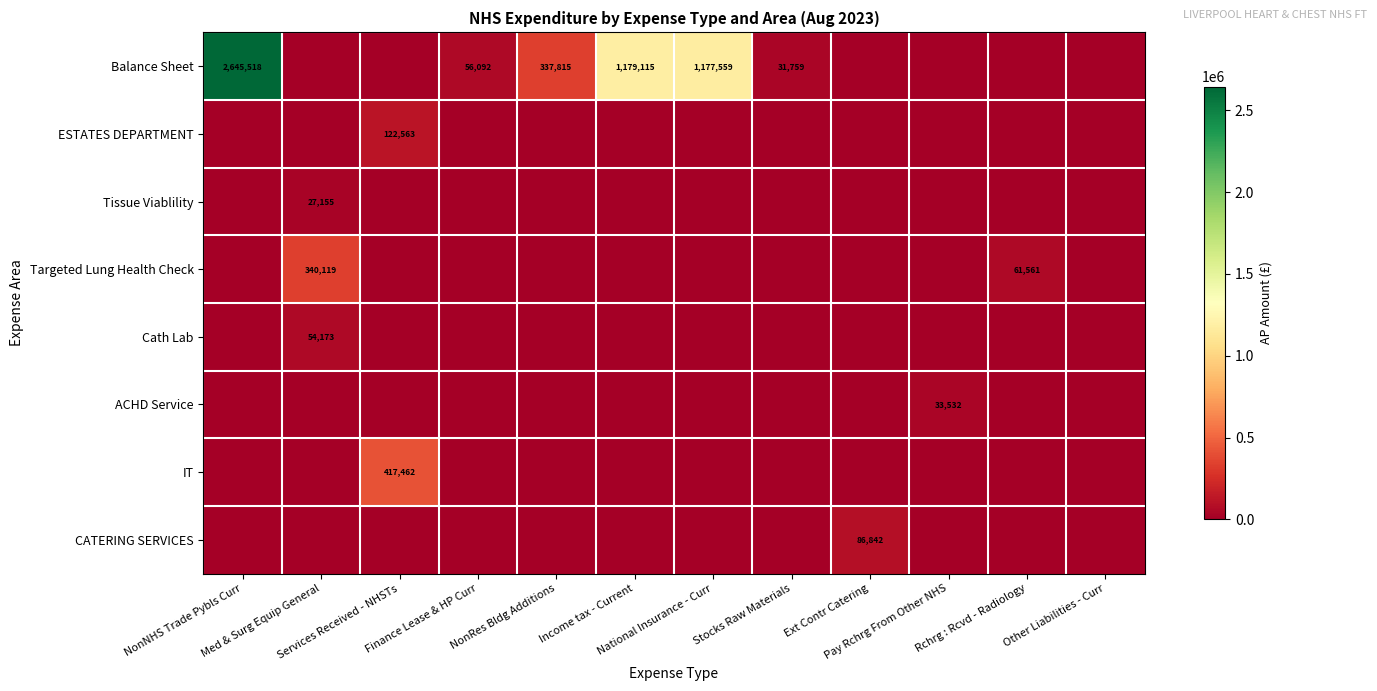

How many positive values does the ACHD Service series have?

1